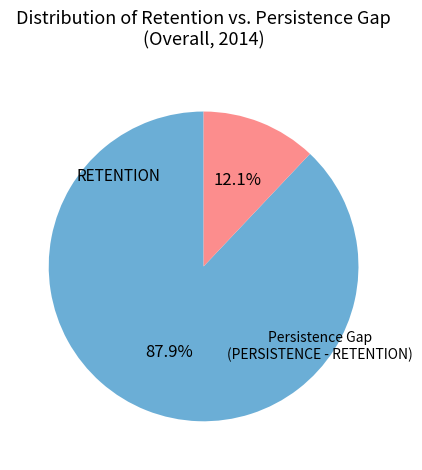

Is there any slice that represents more than half of the pie?

Yes